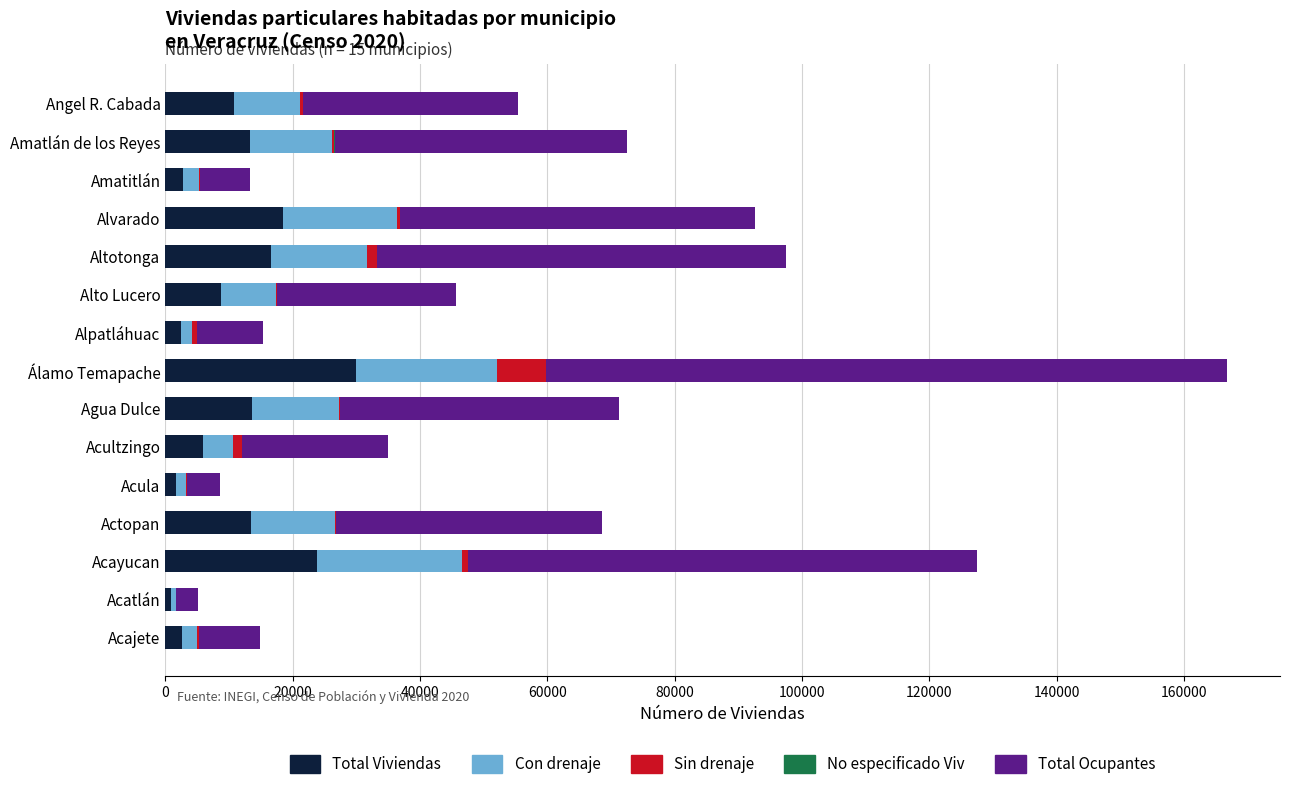

Which category has the highest value in the Total Viviendas series?

Álamo Temapache